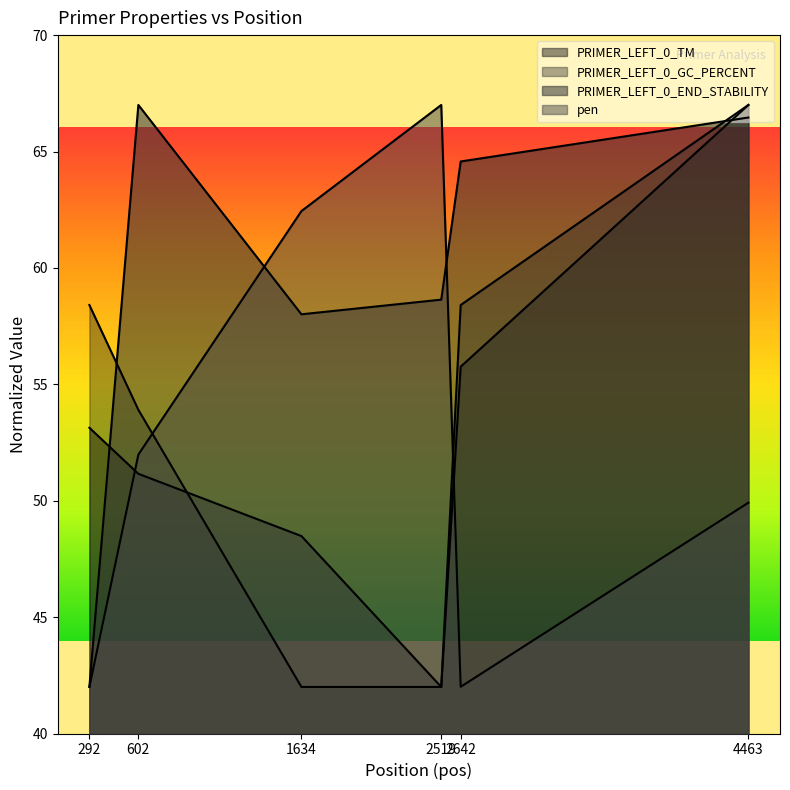

What is the value of the pen point at the 1st from the left?

42.0